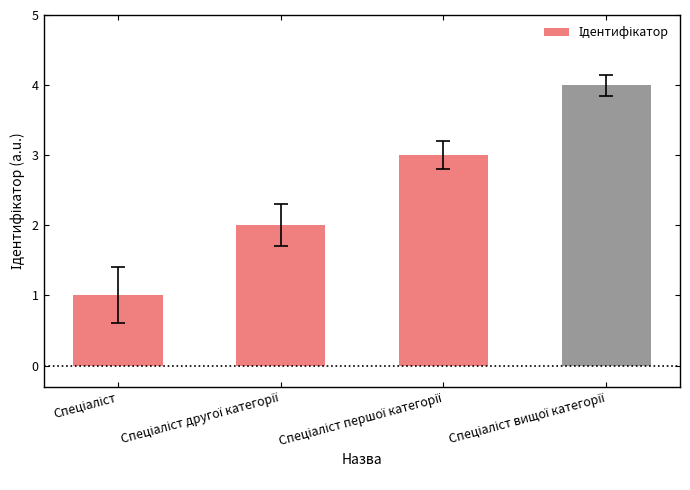

The value at Спеціаліст is 0. True or false?

False